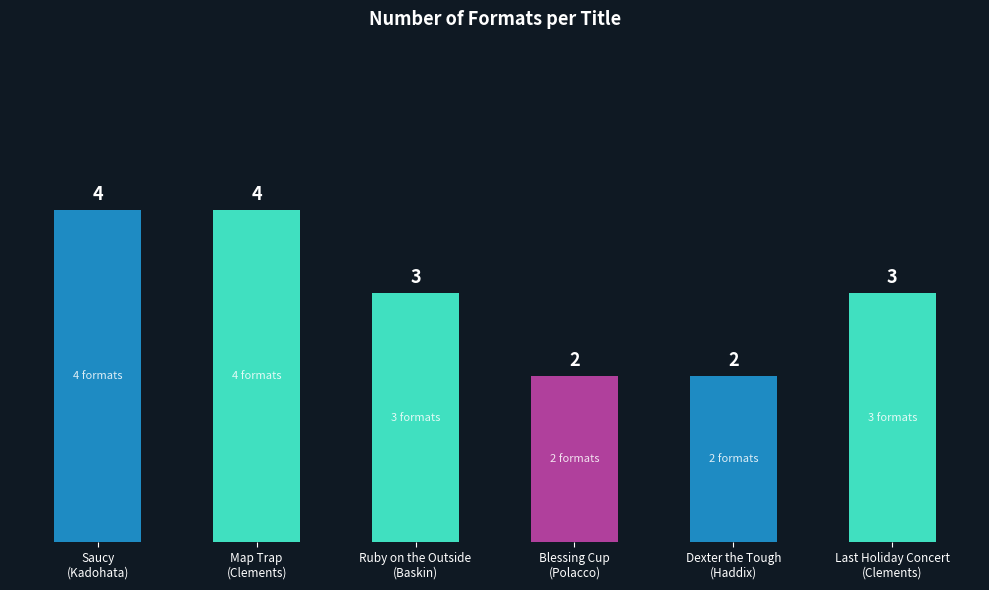

What is the ratio of the value at Saucy
(Kadohata) to the value at Last Holiday Concert
(Clements)?

1.3